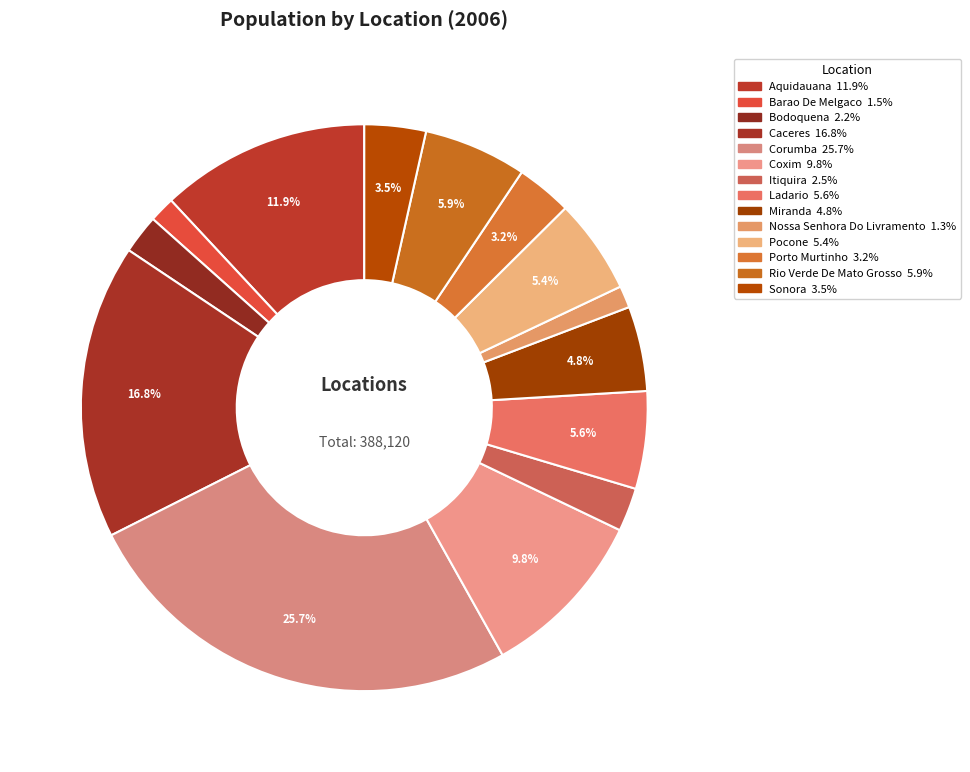

How many segments does this pie chart have?

14